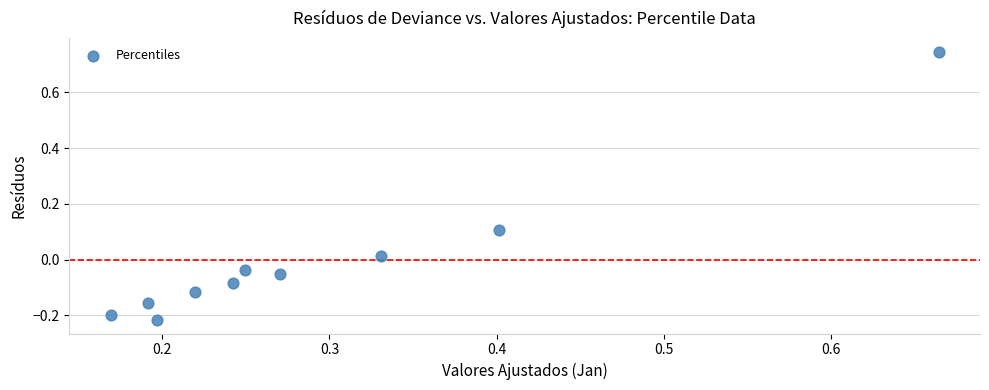

What is the range of Y values (max minus min)?

1.0